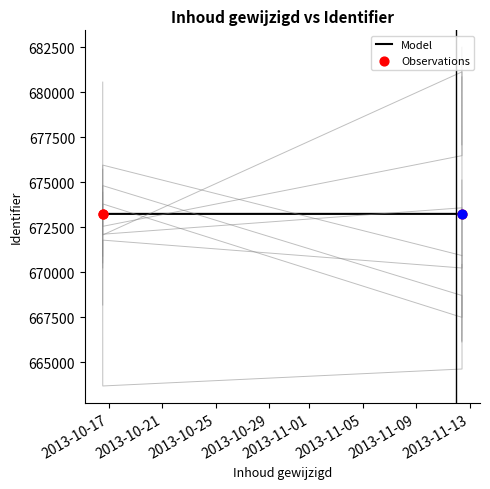

Between 2013-10-25 and 2013-10-17, which is larger?

2013-10-25